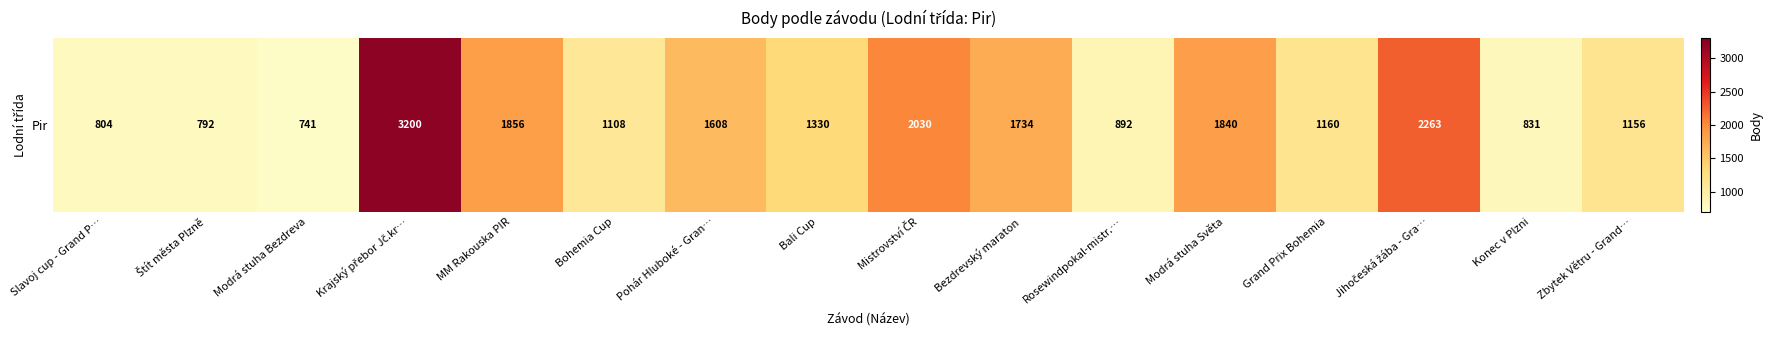

What is the sum of all values?

23345